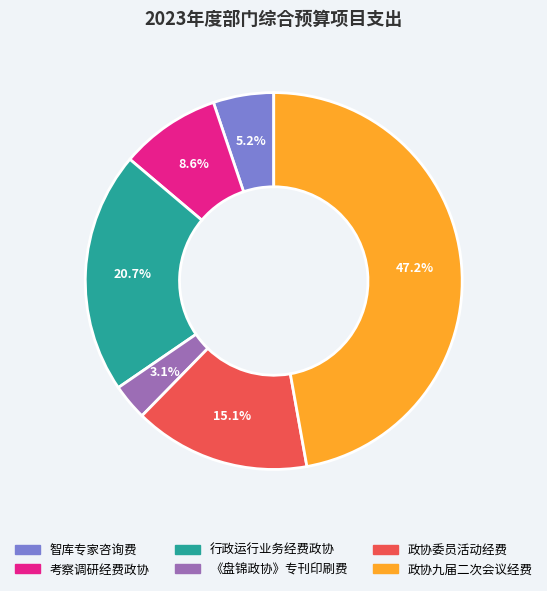

What is the ratio of the value at 政协九届二次会议经费 to the value at 行政运行业务经费政协?

2.3